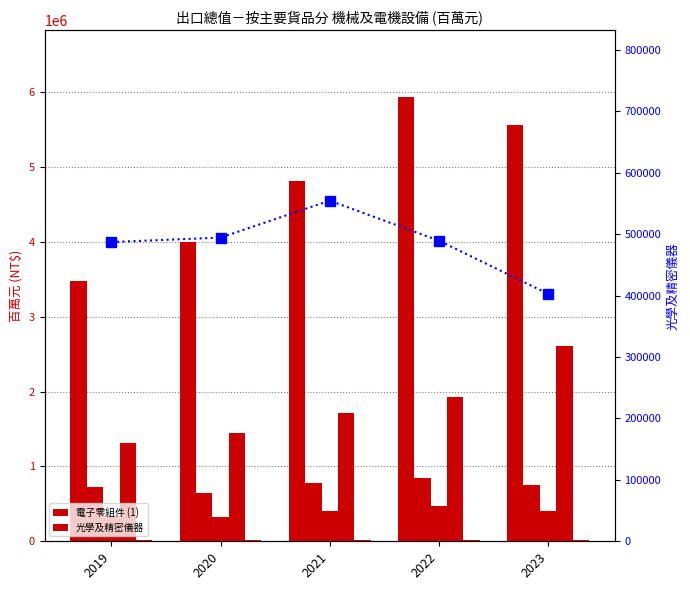

Reading right to left, list all the values displayed in this chart.

電子零組件 (1): 5568922	5939842	4816437	4003521	3480191
機械 (2): 754276	846624	779628	648021	726860
電機產品 (3): 408581	470218	402061	321168	332038
資通與視聽產品 (4): 2609891	1924040	1717249	1451473	1318290
家用電器 (5): 15994	17429	20069	18388	18423
光學及精密儀器: 402890	489433	554563	494363	487108